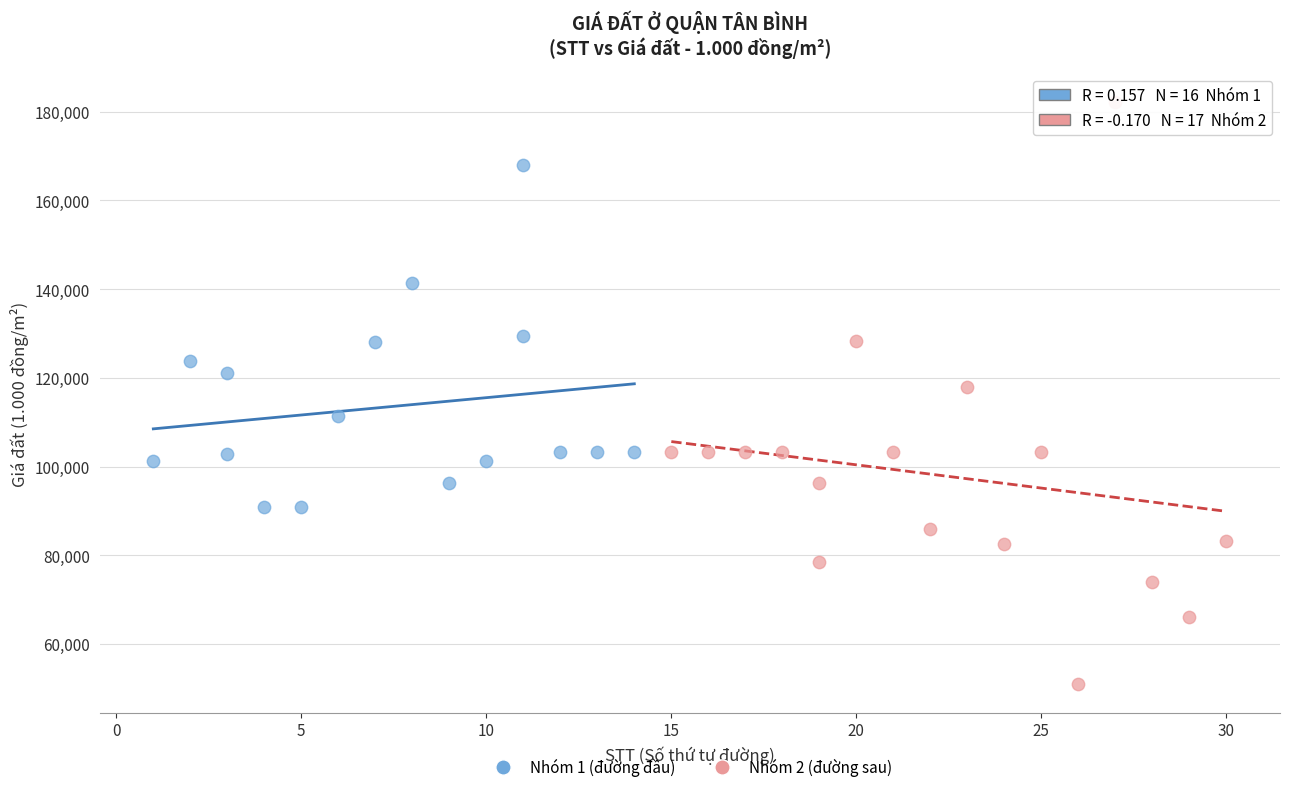

What are all the series names shown in the legend?

Nhóm 1 (đường đầu), Nhóm 2 (đường sau)